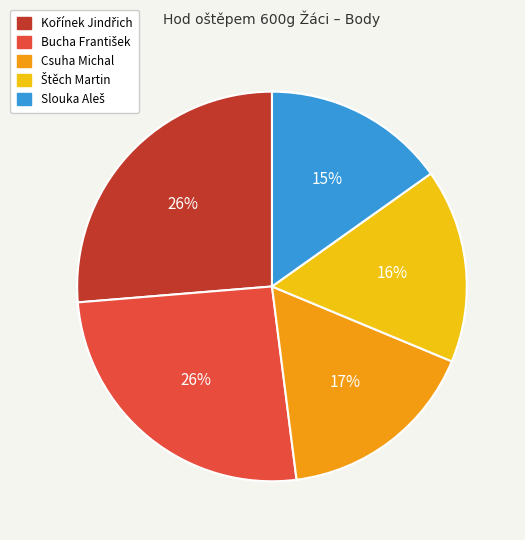

Does Csuha Michal account for over 50% of the chart?

No